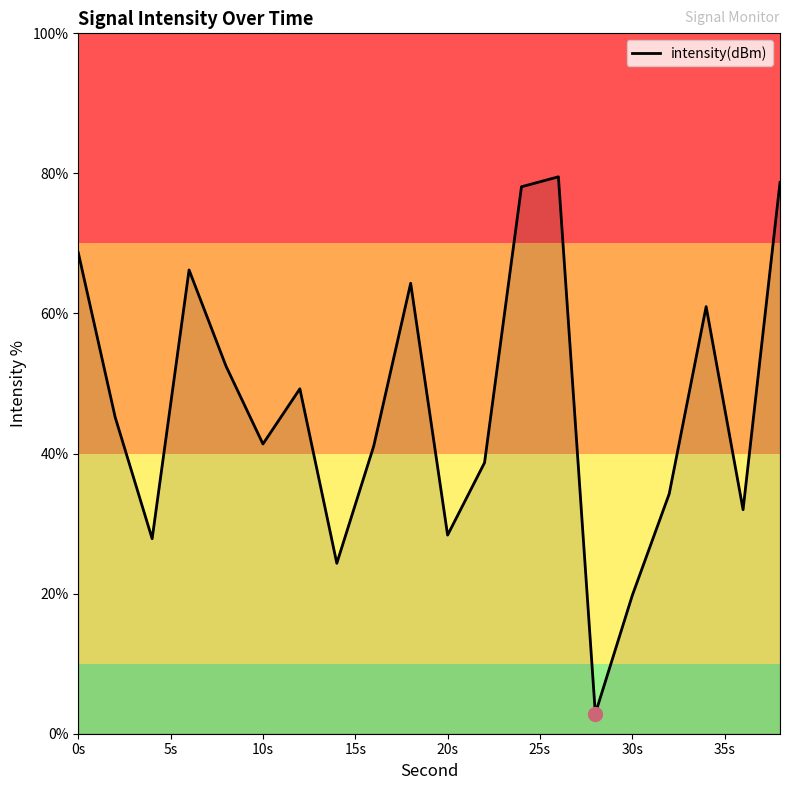

What is the difference between the maximum and minimum values?

76.6